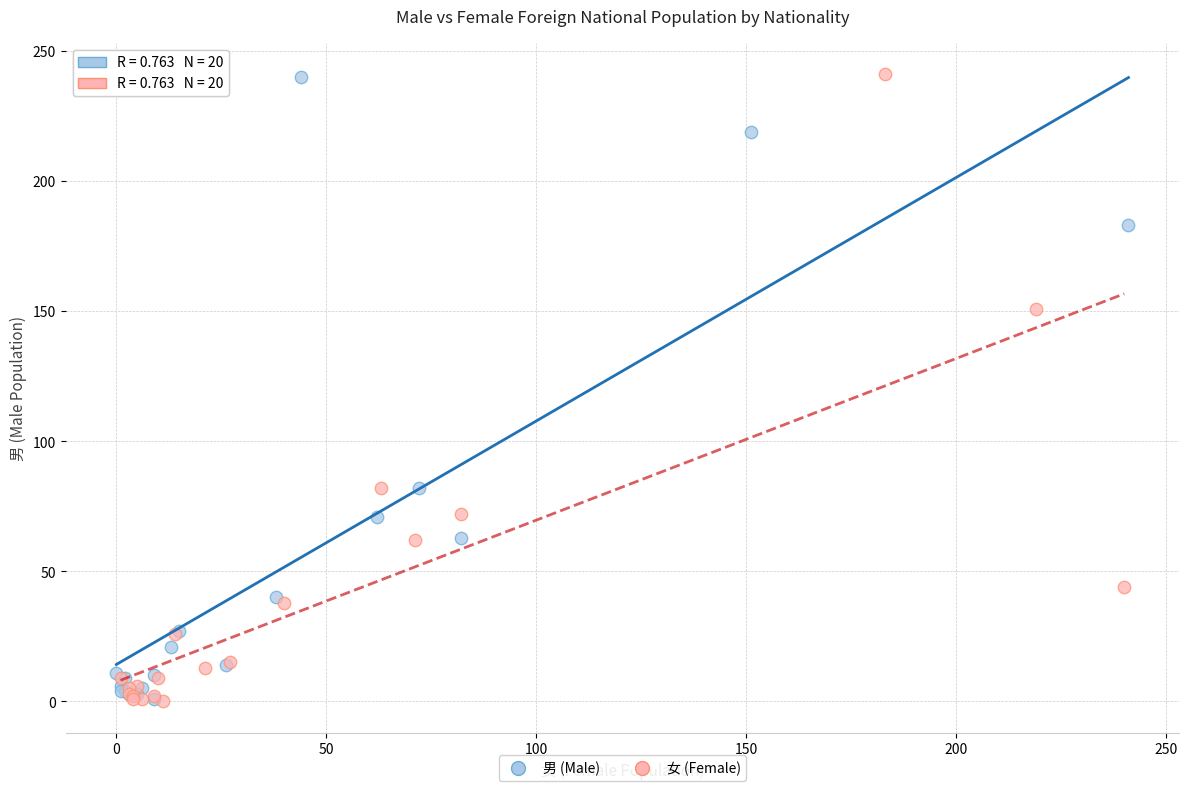

What are all the series names shown in the legend?

男 (Male), 女 (Female)